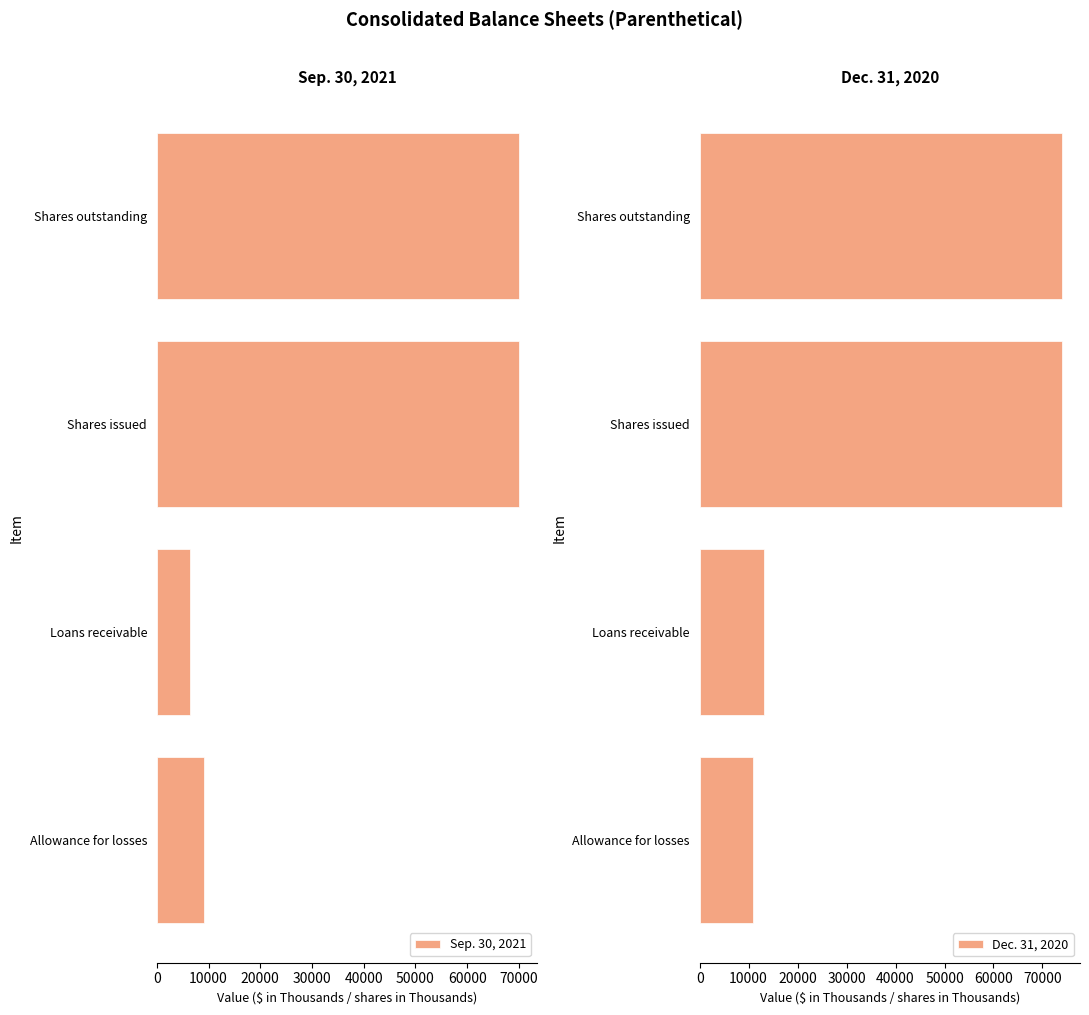

Which series has the largest total across all categories?

Dec. 31, 2020